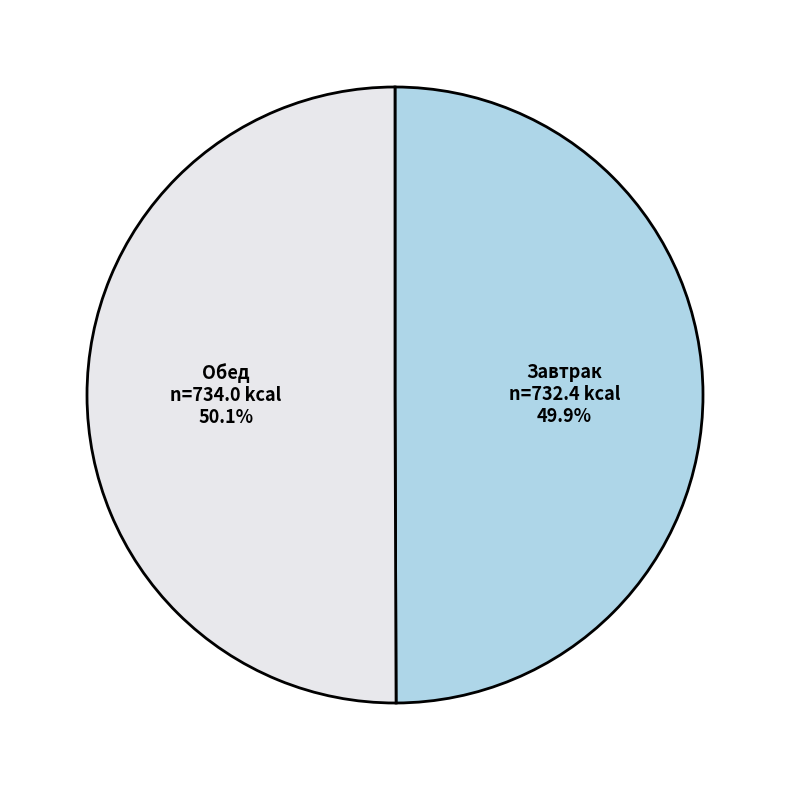

Is the sum of Обед and Завтрак greater than half?

Yes